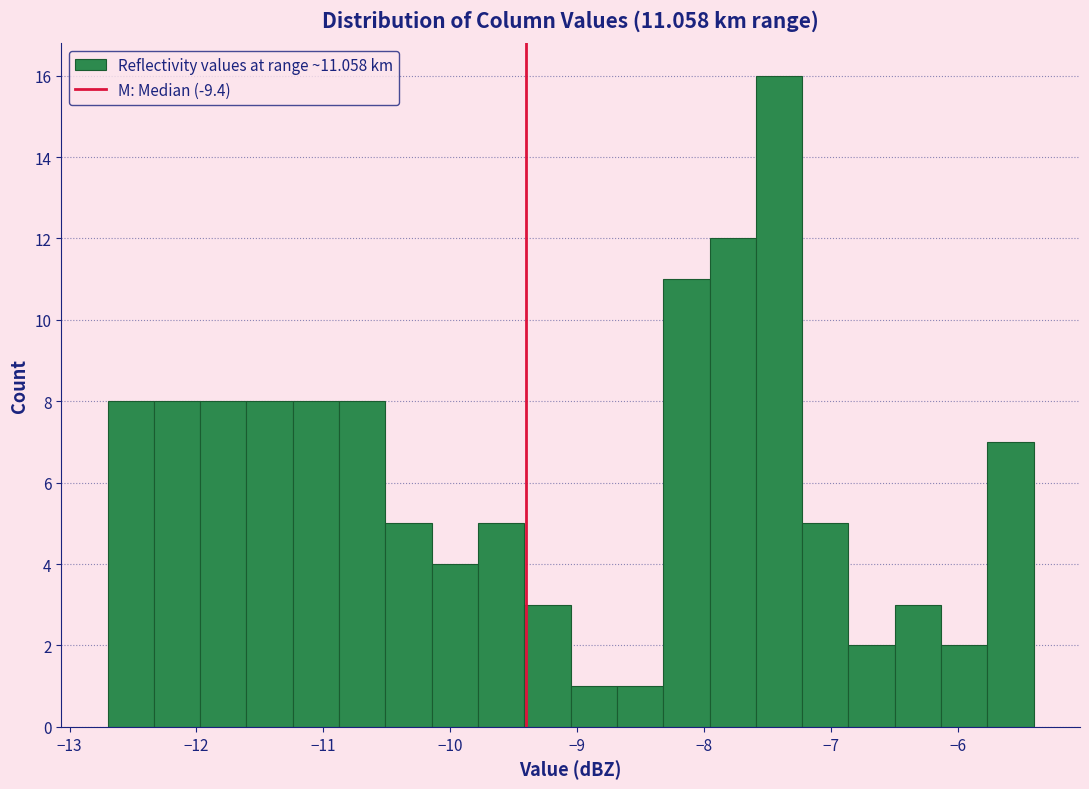

Around what value on the x-axis is the tallest bar? Give the approximate position of its centre, as read against the axis.

-7.4